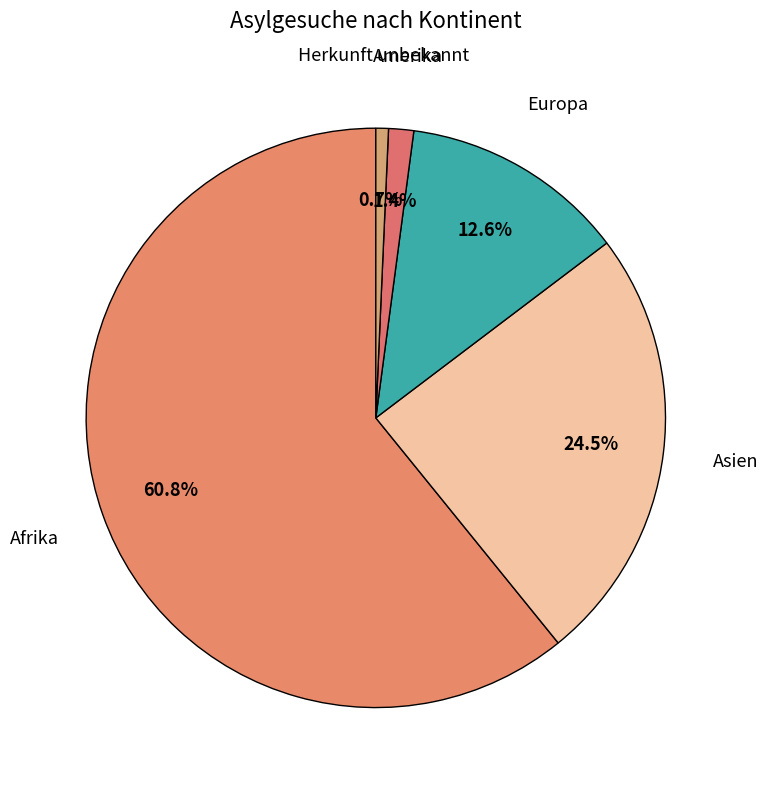

Which slice is the largest?

Afrika